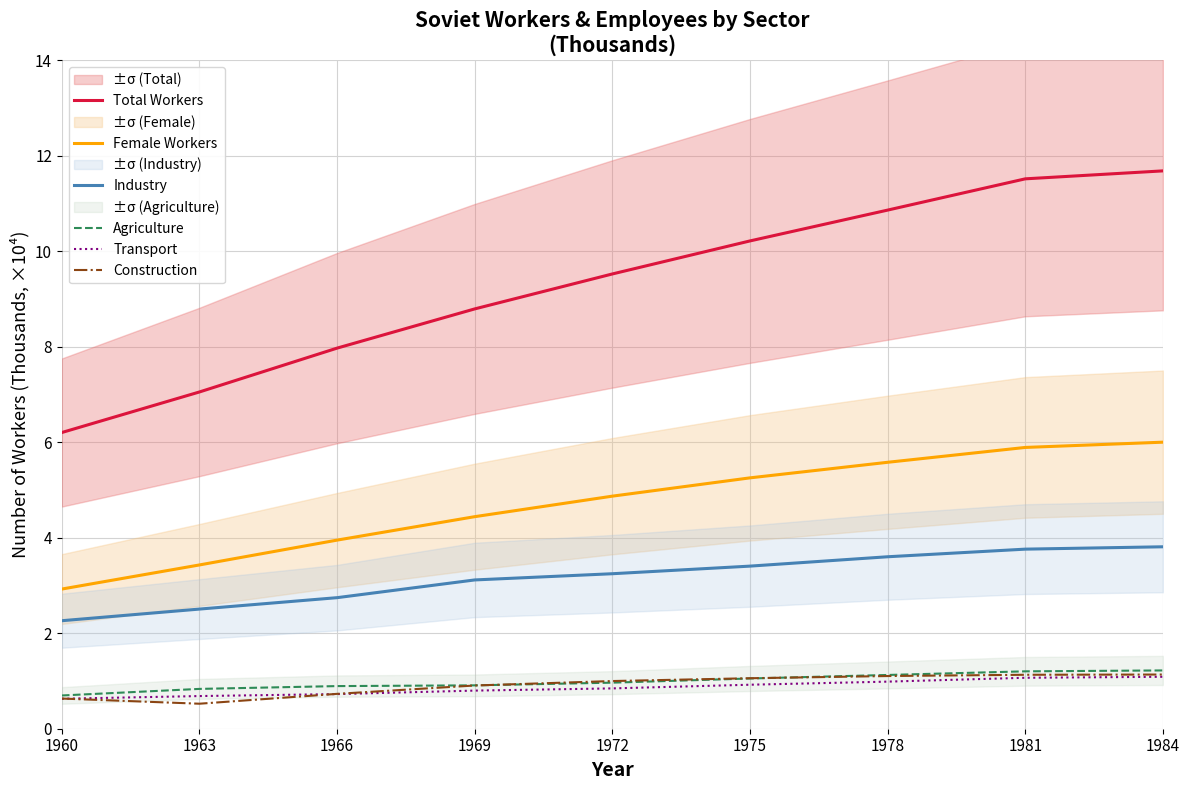

Does the chart display data point markers on the line(s)?

No